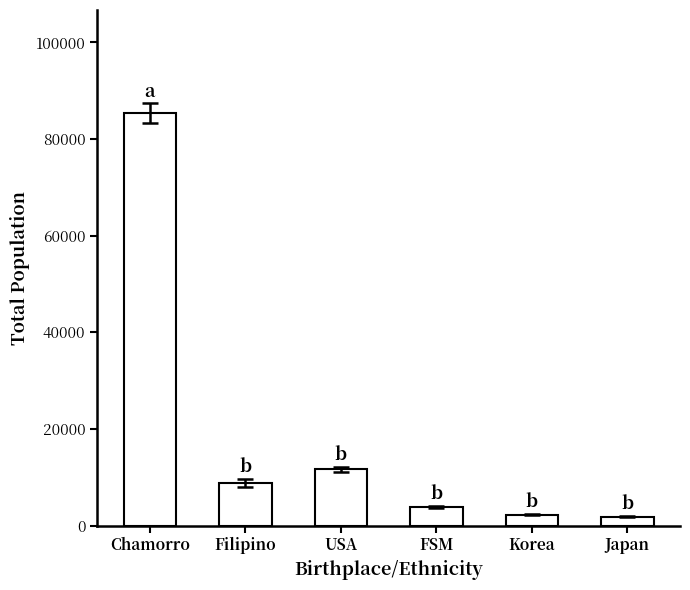

What is the greatest value displayed?

85360